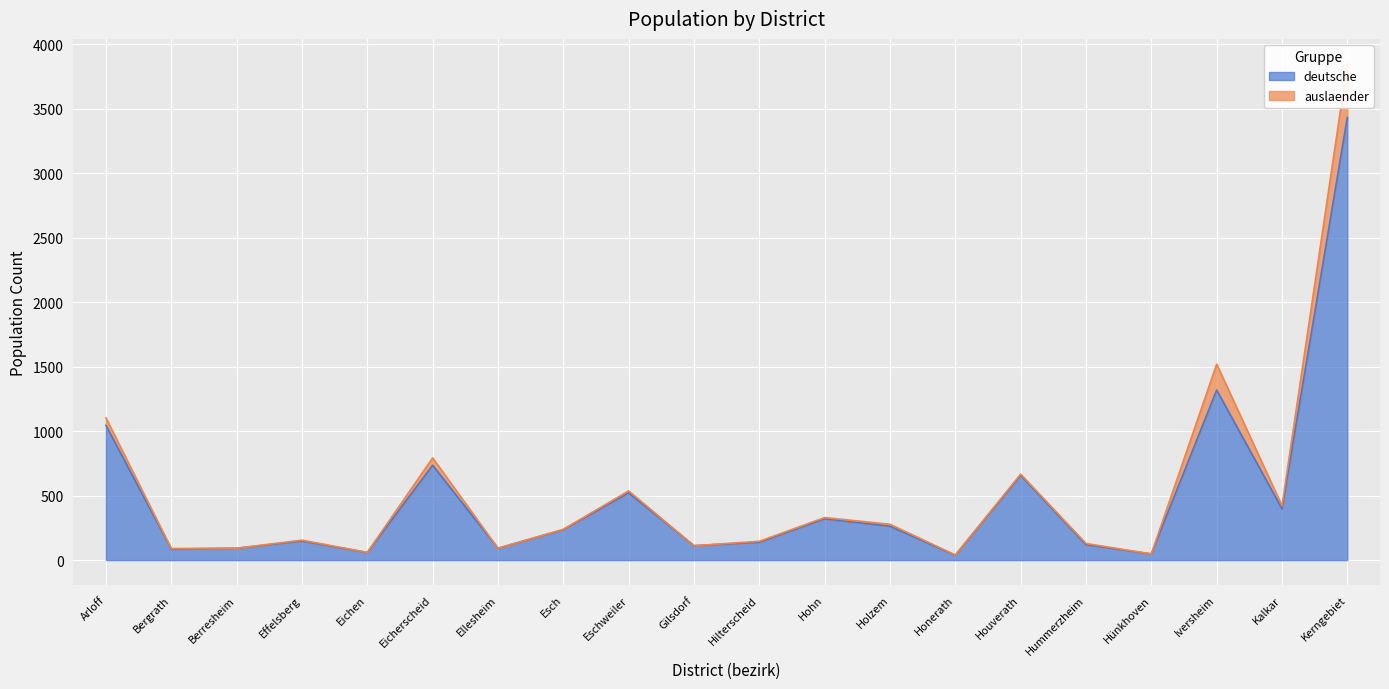

At which label is the value closest to 1736?

Iversheim